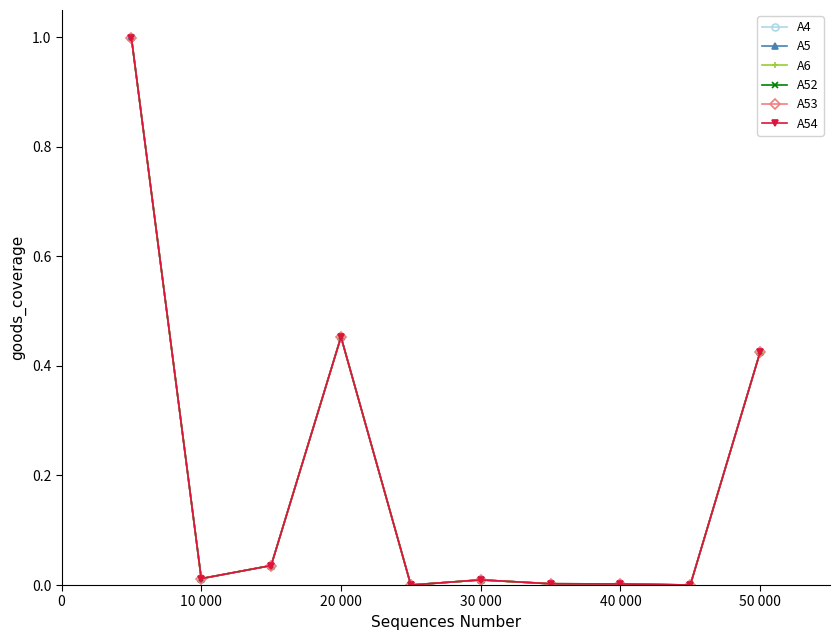

Is this an area chart (filled region under the line)?

No